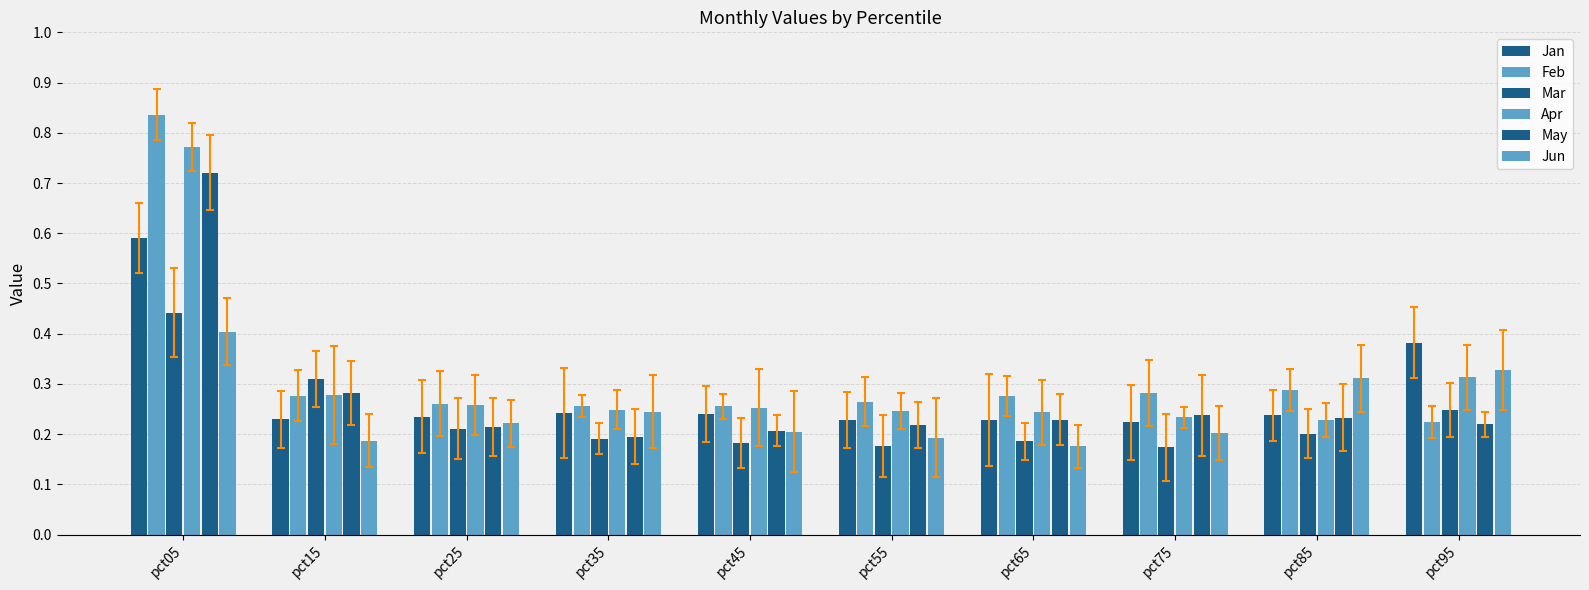

Which series has the largest range (max minus min)?

Feb